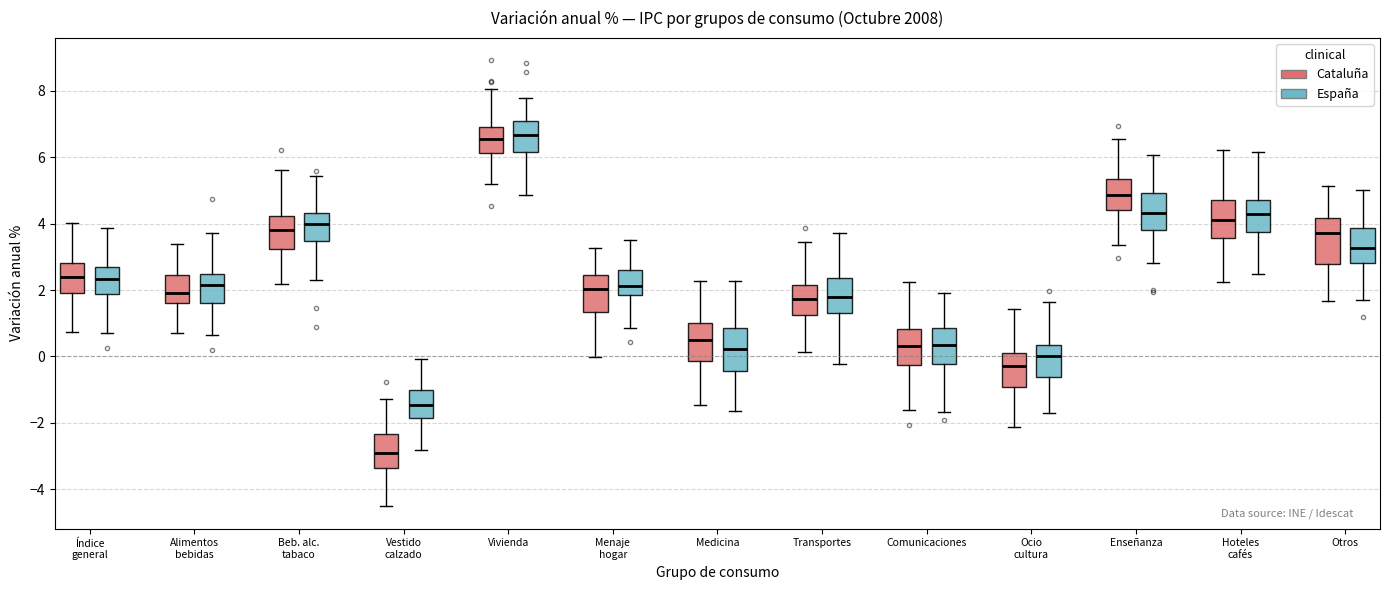

Reading left to right, transcribe this box plot: for each box, give where its median line is, the range the box spans, and where its two whiskers end, as read against the y-axis. The values are not printed on the chart, so give them approximately, as read against the axis.

Índice general (Cataluña): median 2.4, box 2.0 to 2.8, whiskers 0.8 to 4.0
Índice general (España): median 2.4, box 1.8 to 2.8, whiskers 0.8 to 3.8
Alimentos bebidas (Cataluña): median 2.0, box 1.6 to 2.4, whiskers 0.8 to 3.4
Alimentos bebidas (España): median 2.2, box 1.6 to 2.4, whiskers 0.6 to 3.8
Beb. alc. tabaco (Cataluña): median 3.8, box 3.2 to 4.2, whiskers 2.2 to 5.6
Beb. alc. tabaco (España): median 4.0, box 3.4 to 4.4, whiskers 2.2 to 5.4
Vestido calzado (Cataluña): median -3.0, box -3.4 to -2.4, whiskers -4.6 to -1.2
Vestido calzado (España): median -1.4, box -1.8 to -1.0, whiskers -2.8 to 0.0
Vivienda (Cataluña): median 6.6, box 6.2 to 7.0, whiskers 5.2 to 8.0
Vivienda (España): median 6.6, box 6.2 to 7.2, whiskers 4.8 to 7.8
Menaje hogar (Cataluña): median 2.0, box 1.4 to 2.4, whiskers 0.0 to 3.2
Menaje hogar (España): median 2.2, box 1.8 to 2.6, whiskers 0.8 to 3.6
Medicina (Cataluña): median 0.4, box -0.2 to 1.0, whiskers -1.4 to 2.2
Medicina (España): median 0.2, box -0.4 to 0.8, whiskers -1.6 to 2.2
Transportes (Cataluña): median 1.8, box 1.2 to 2.2, whiskers 0.2 to 3.4
Transportes (España): median 1.8, box 1.4 to 2.4, whiskers -0.2 to 3.8
Comunicaciones (Cataluña): median 0.4, box -0.2 to 0.8, whiskers -1.6 to 2.2
Comunicaciones (España): median 0.4, box -0.2 to 0.8, whiskers -1.6 to 2.0
Ocio cultura (Cataluña): median -0.2, box -1.0 to 0.0, whiskers -2.2 to 1.4
Ocio cultura (España): median 0.0, box -0.6 to 0.4, whiskers -1.8 to 1.6
Enseñanza (Cataluña): median 4.8, box 4.4 to 5.4, whiskers 3.4 to 6.6
Enseñanza (España): median 4.4, box 3.8 to 5.0, whiskers 2.8 to 6.0
Hoteles cafés (Cataluña): median 4.2, box 3.6 to 4.8, whiskers 2.2 to 6.2
Hoteles cafés (España): median 4.2, box 3.8 to 4.8, whiskers 2.4 to 6.2
Otros (Cataluña): median 3.8, box 2.8 to 4.2, whiskers 1.6 to 5.2
Otros (España): median 3.2, box 2.8 to 3.8, whiskers 1.6 to 5.0